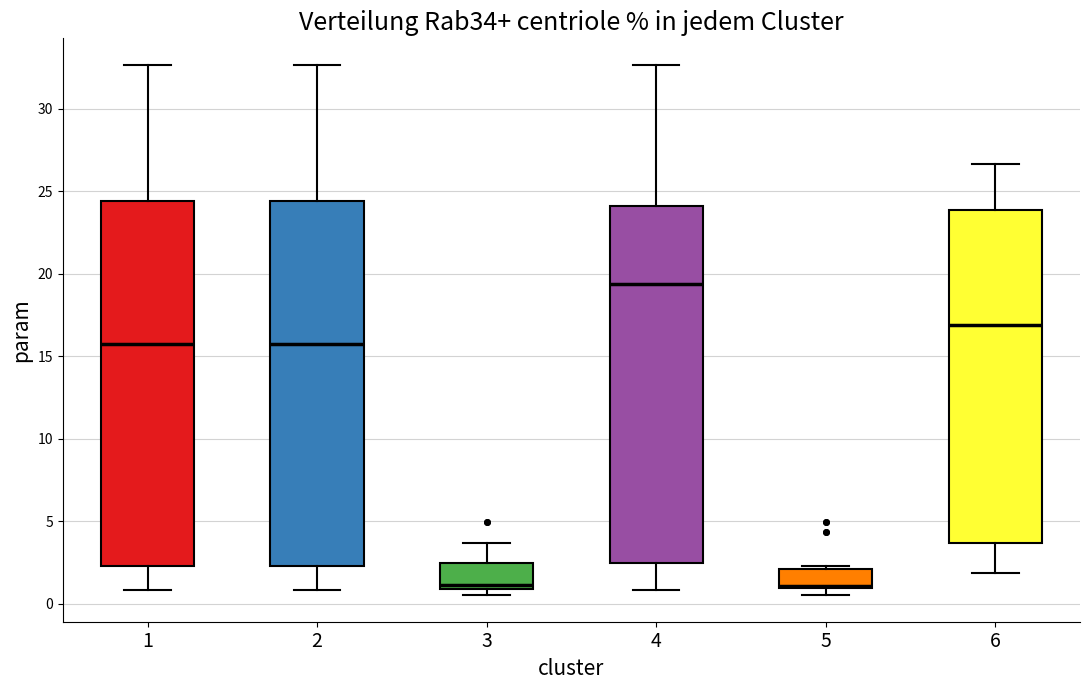

Where does the upper whisker of the box at x = 6 end on the y-axis? The values are not printed on the chart, so give them approximately, as read against the axis.

26.5